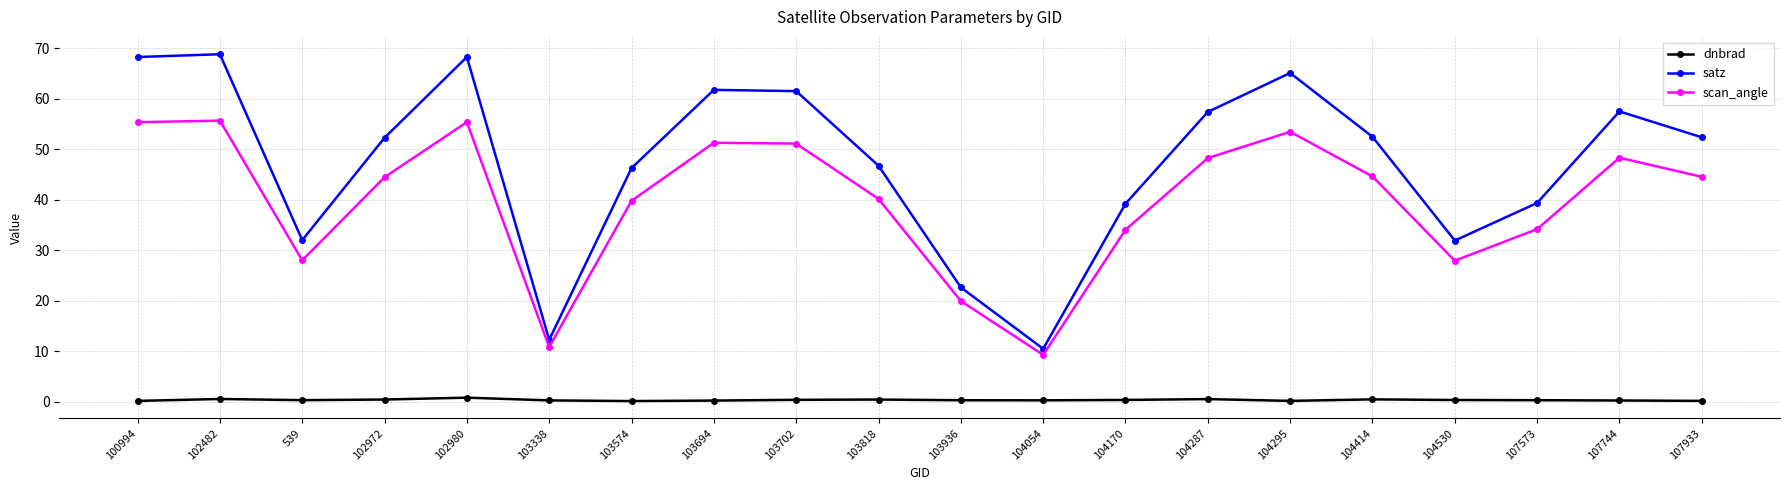

Read the satz value at 103574.

46.2